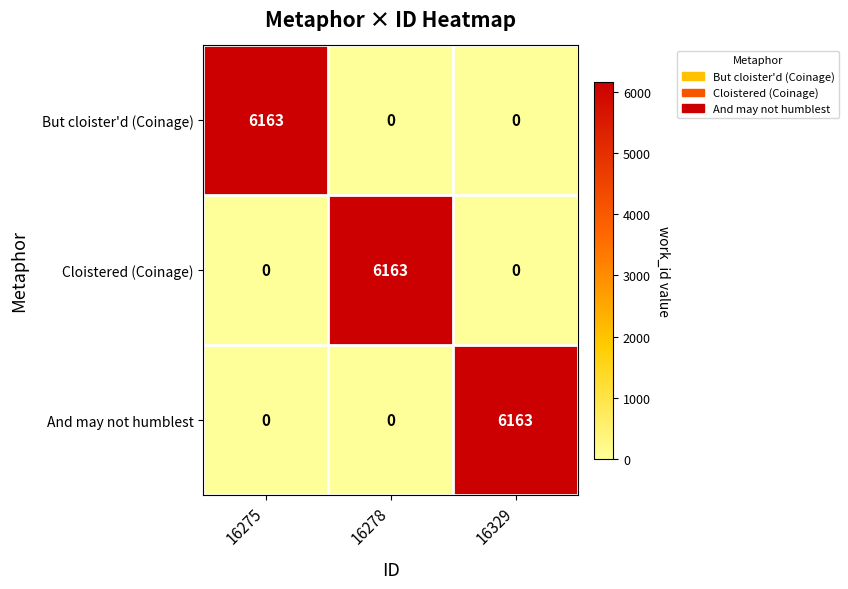

Reading left to right, extract all data points from this chart.

But cloister'd (Coinage): 16275=6163	16278=0	16329=0
Cloistered (Coinage): 16275=0	16278=6163	16329=0
And may not humblest: 16275=0	16278=0	16329=6163